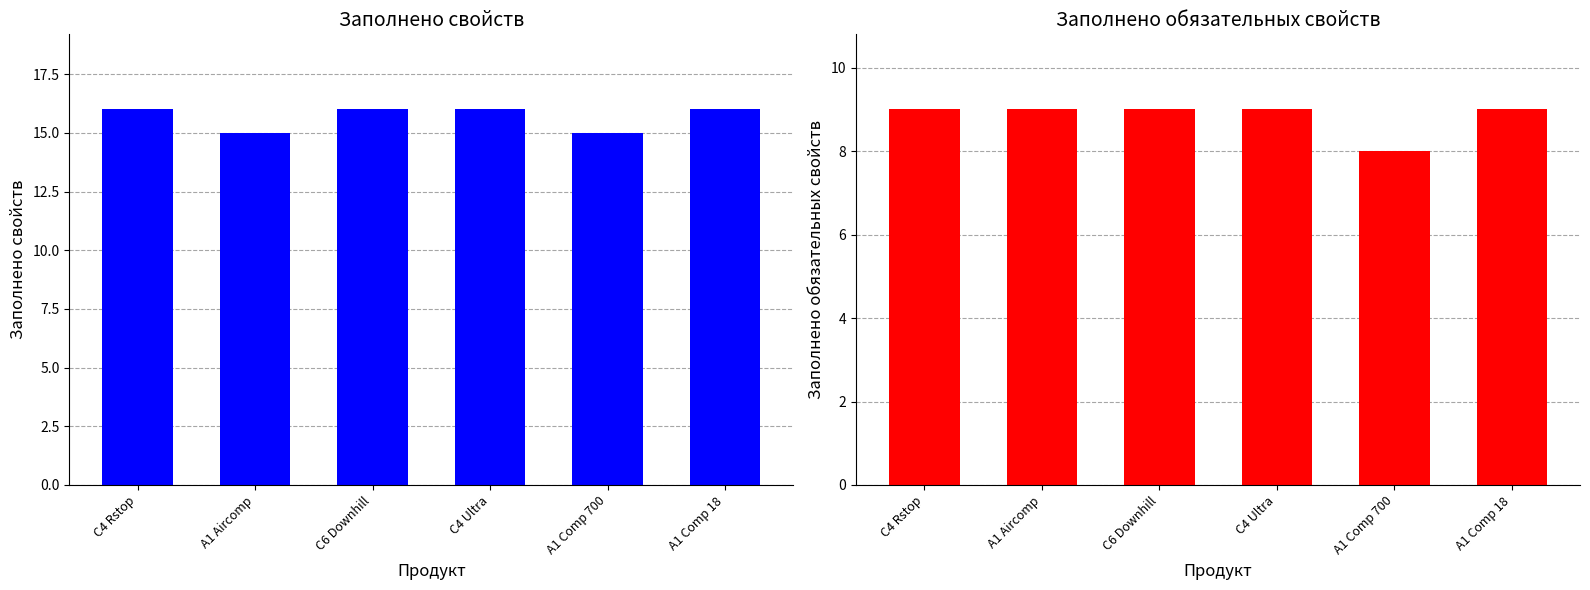

Which label corresponds to the largest value in the chart?

C4 Rstop